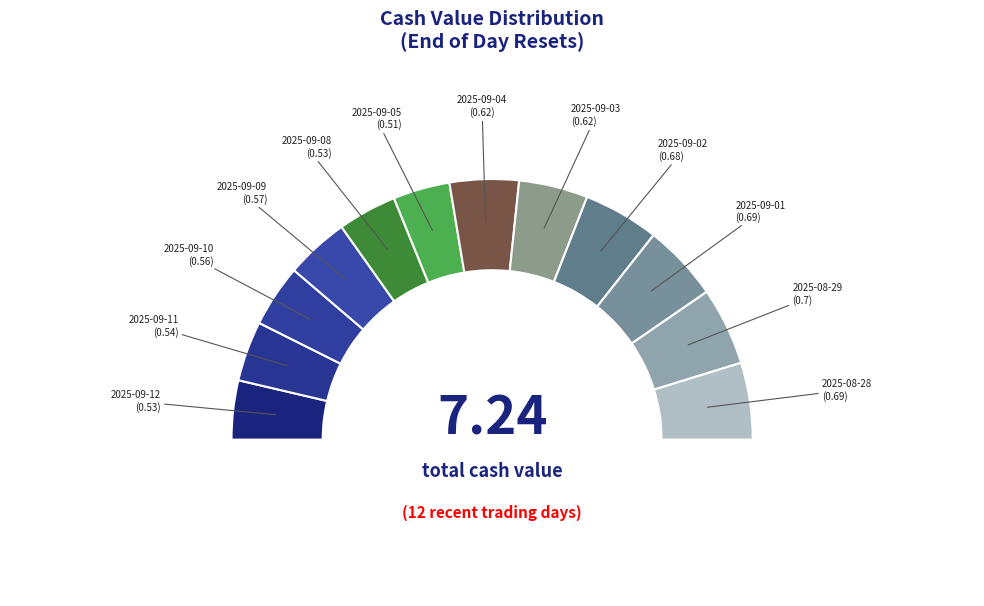

How many segments does this pie chart have?

12